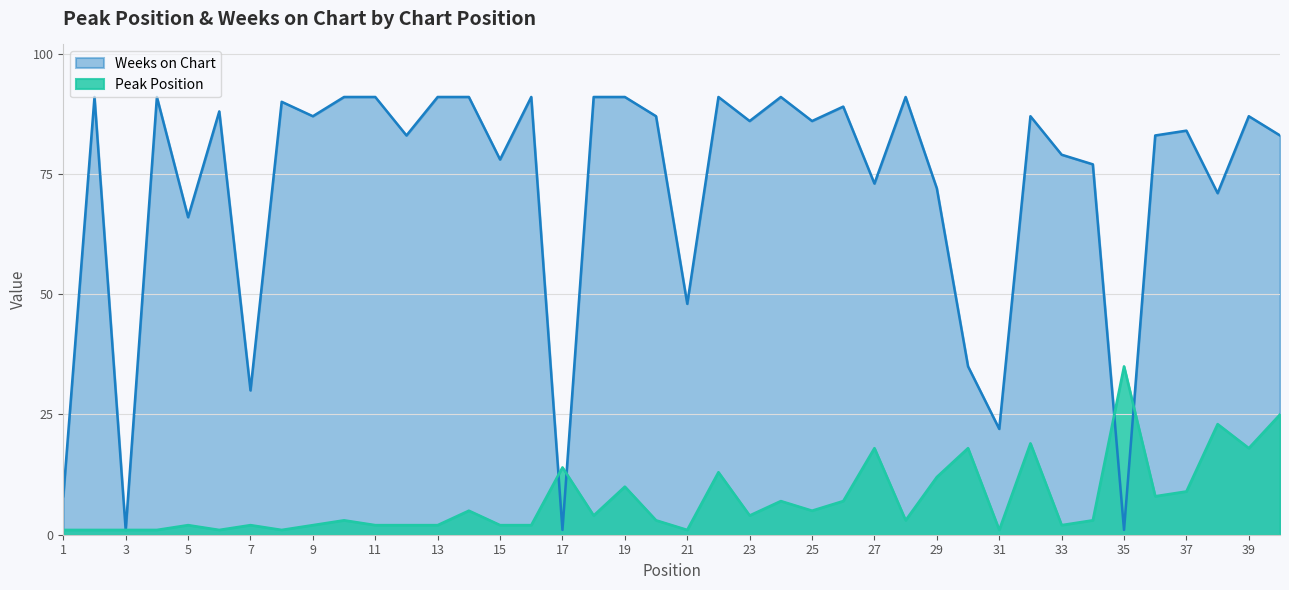

Is the value of Weeks on Chart at 27 greater than the value of Peak Position at 29?

Yes